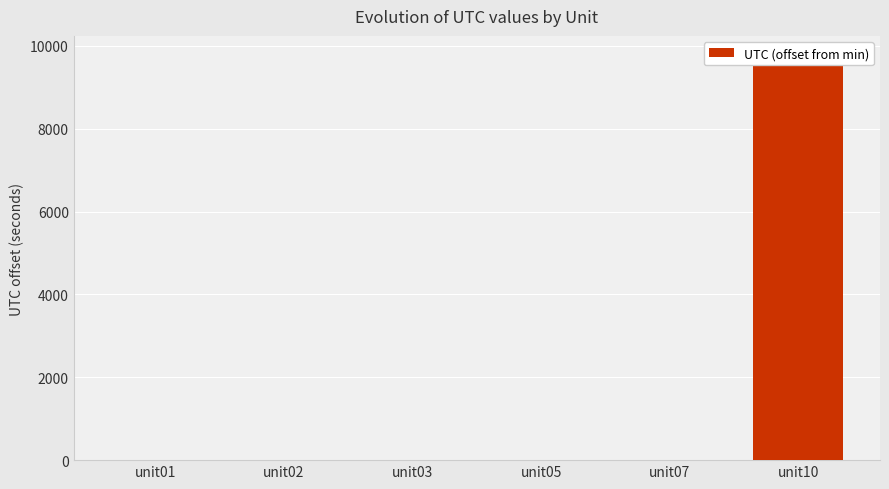

Is it true that the value at unit05 is 5934?

False